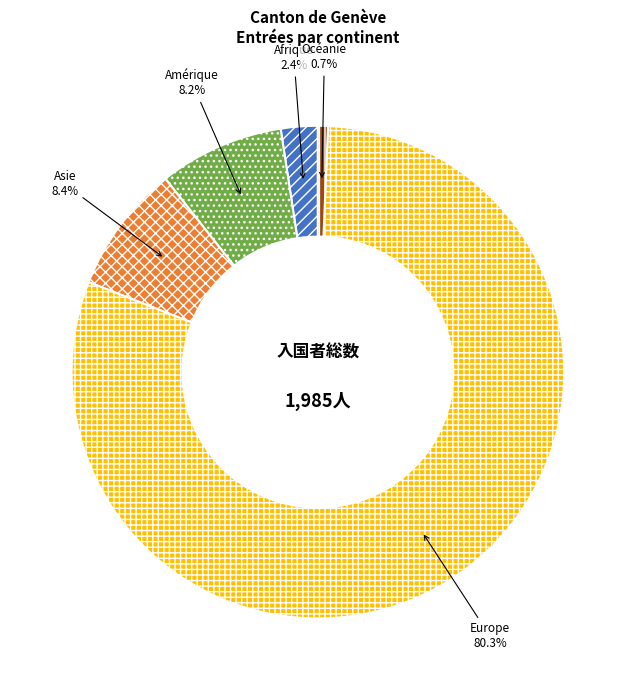

Which has a higher value, Europe or Afrique?

Europe